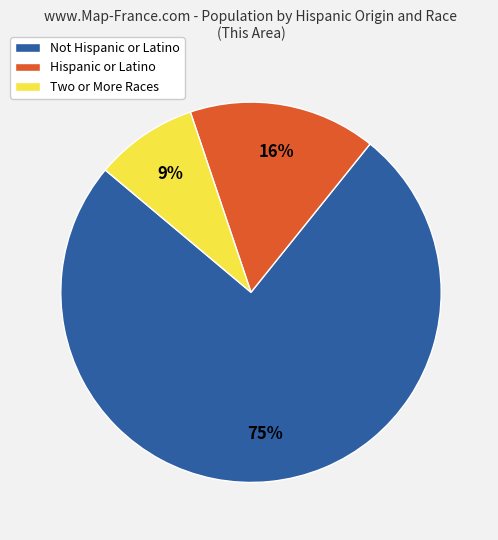

Is Not Hispanic or Latino the majority of the pie?

Yes